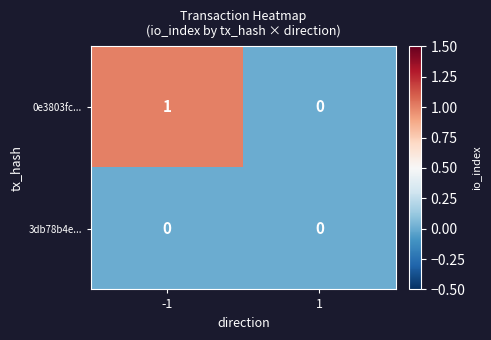

The value of 0e3803fc... at -1 is 1. True or false?

True